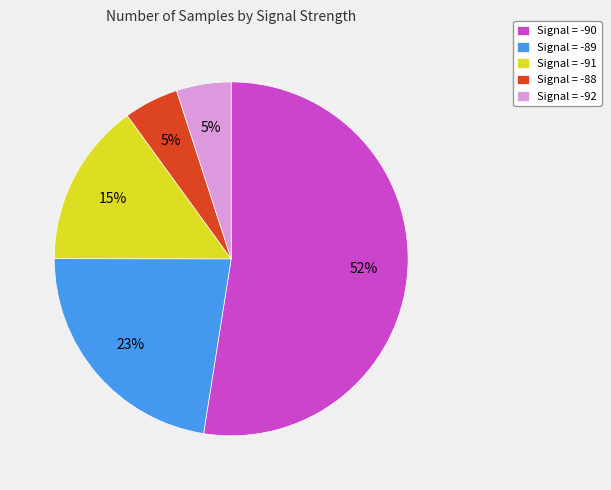

Is Signal = -90 the majority of the pie?

Yes